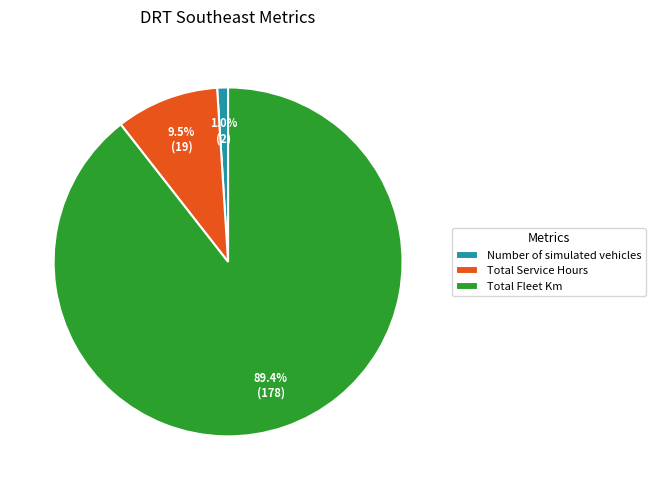

Which category has the smallest portion of the pie?

Number of simulated vehicles